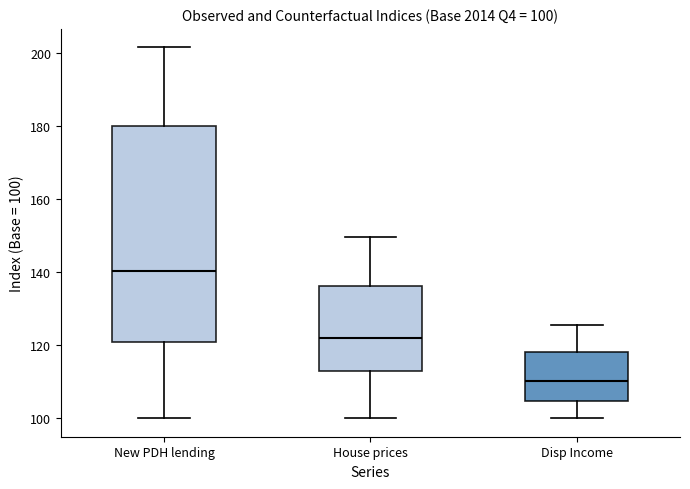

Which box's median line is the lowest?

Disp Income